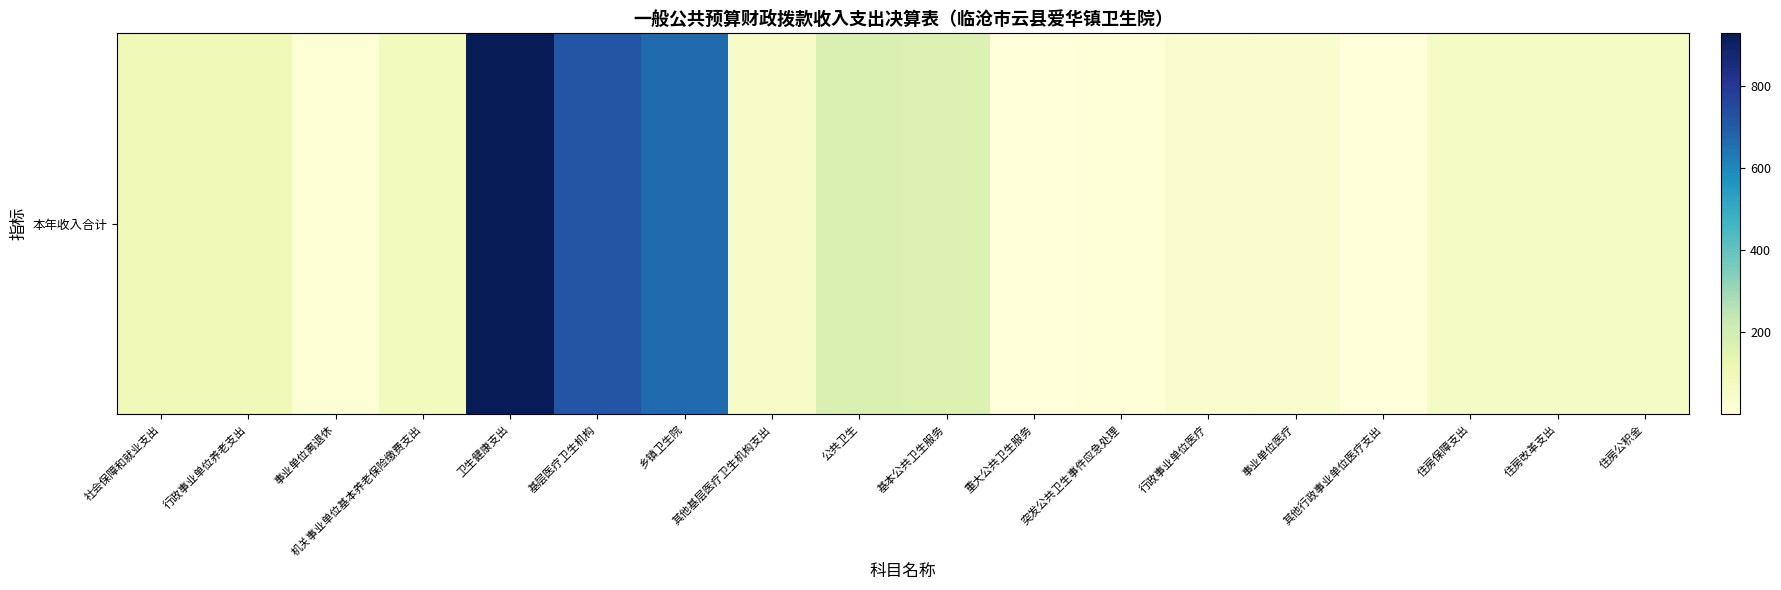

True or false: the data shows 0.0 at 重大公共卫生服务.

True